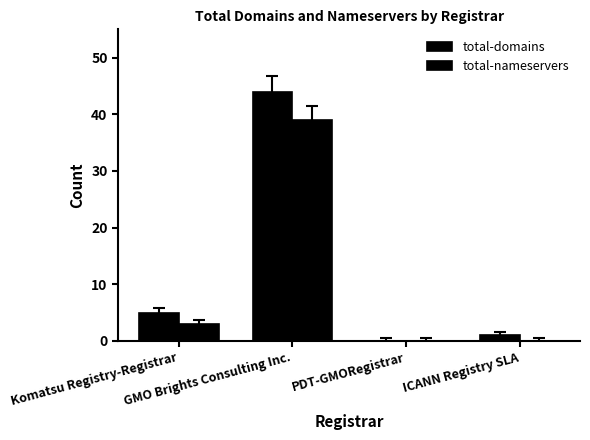

What is the sum of the total-nameservers values at GMO Brights Consulting Inc. and ICANN Registry SLA?

39